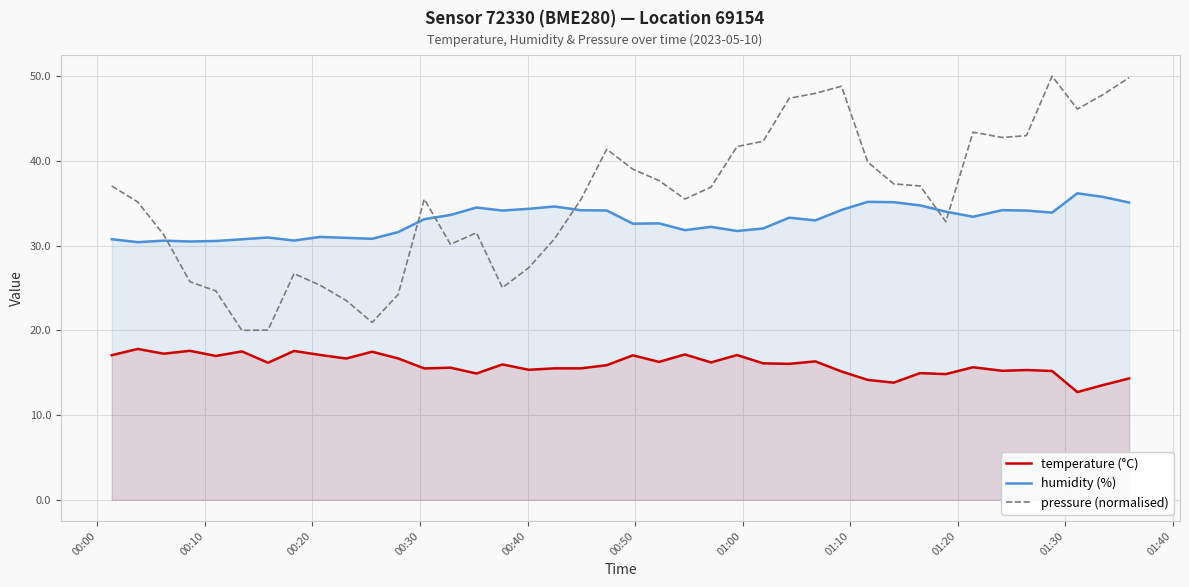

What is the difference between the second highest and second lowest values in the temperature (°C) series?

4.1